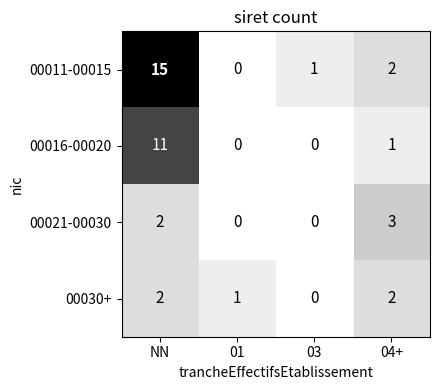

Where does the 00011-00015 series first go above 2?

NN